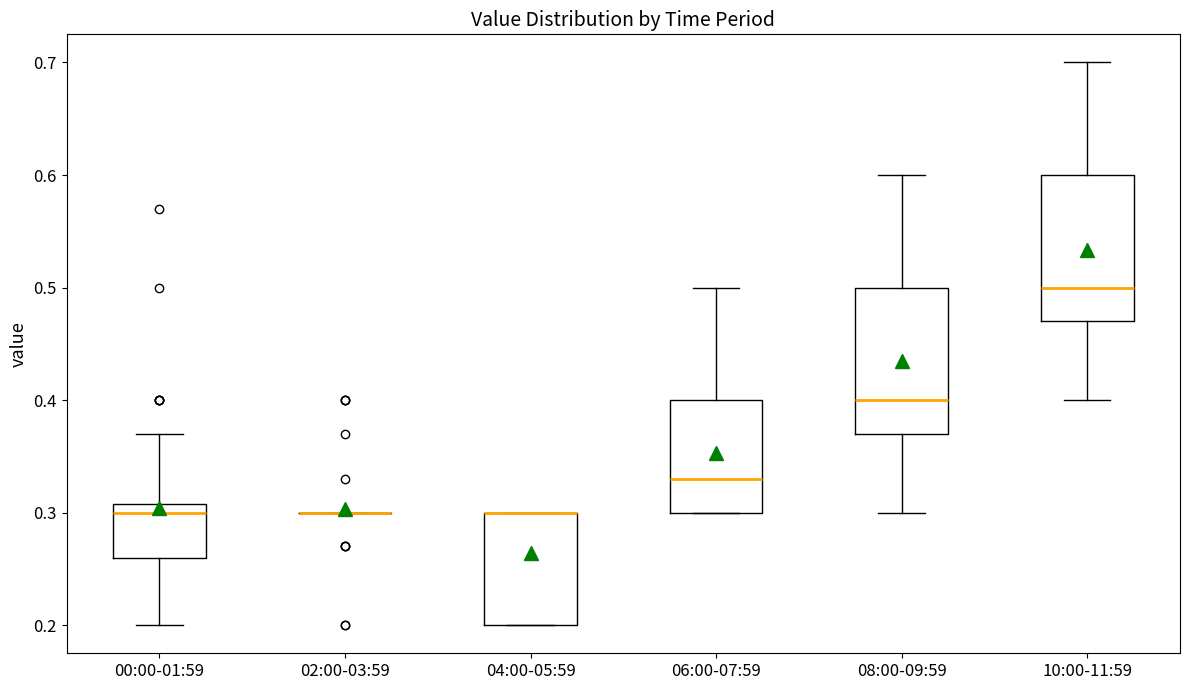

Where is the lower edge of the box for 00:00-01:59 on the y-axis? The values are not printed on the chart, so give them approximately, as read against the axis.

0.26